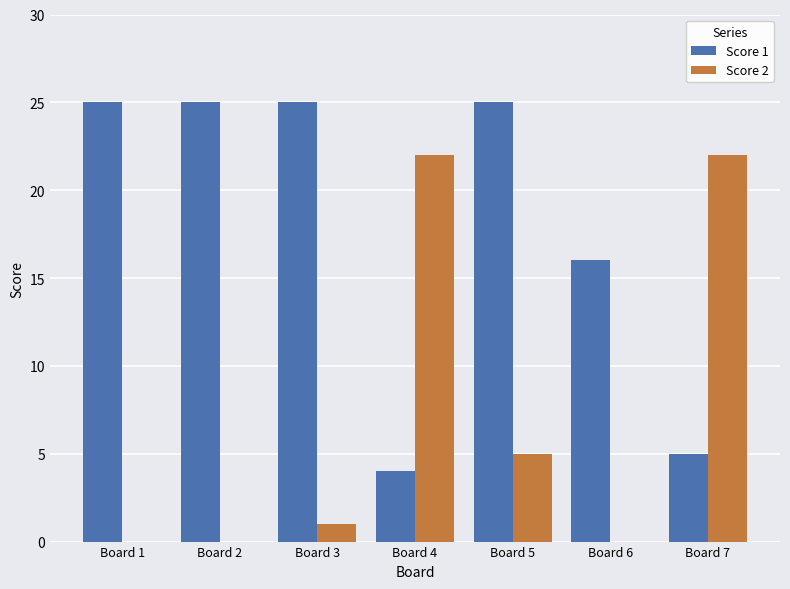

Are the bars horizontal?

No